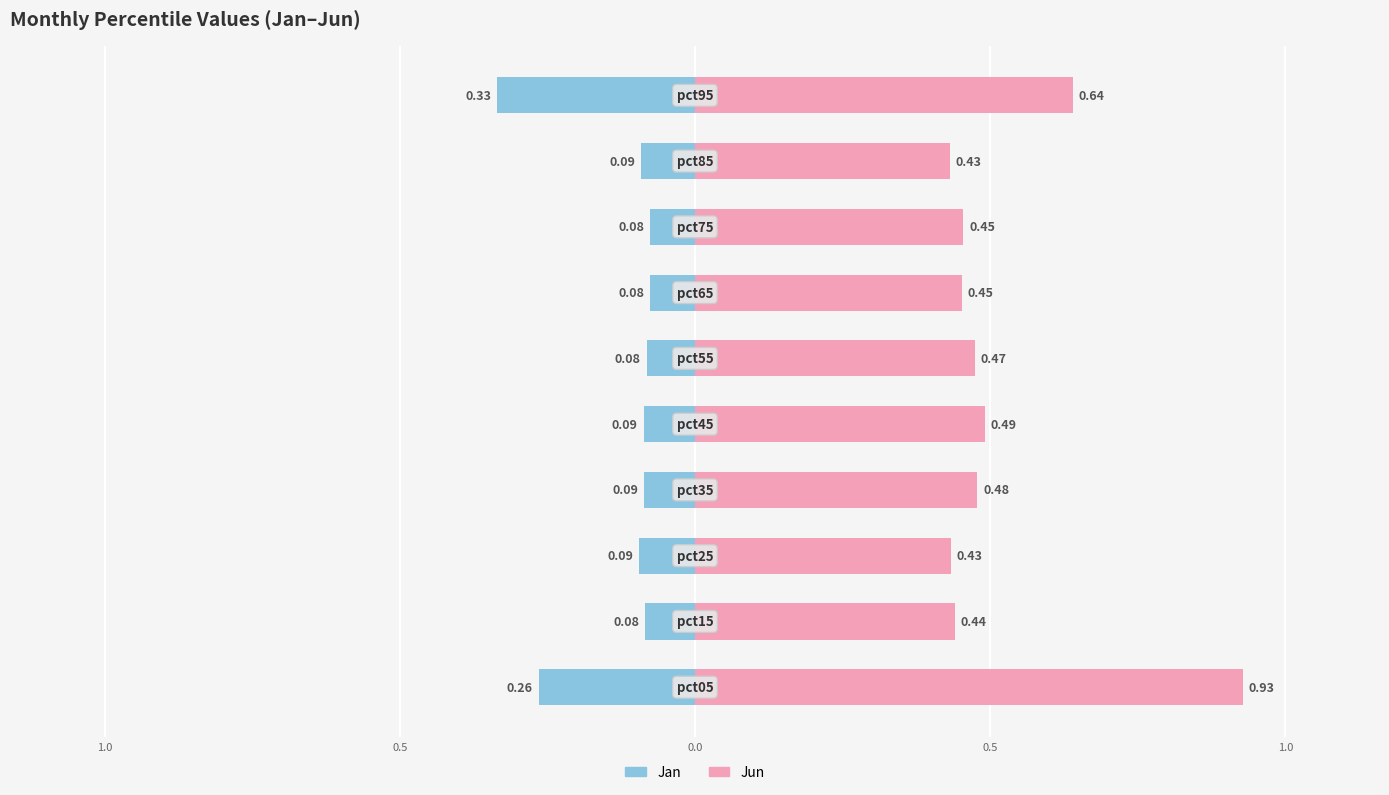

Count the number of categories in the chart.

10